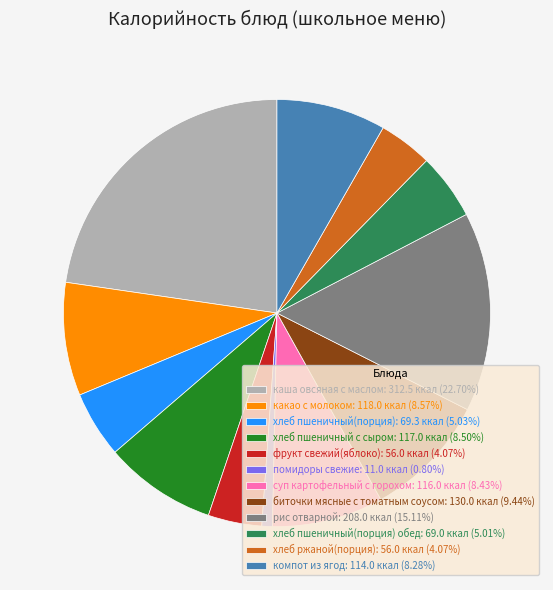

Do суп картофельный с горохом: 116.0 ккал (8.43%) and фрукт свежий(яблоко): 56.0 ккал (4.07%) together represent more than half of the pie?

No